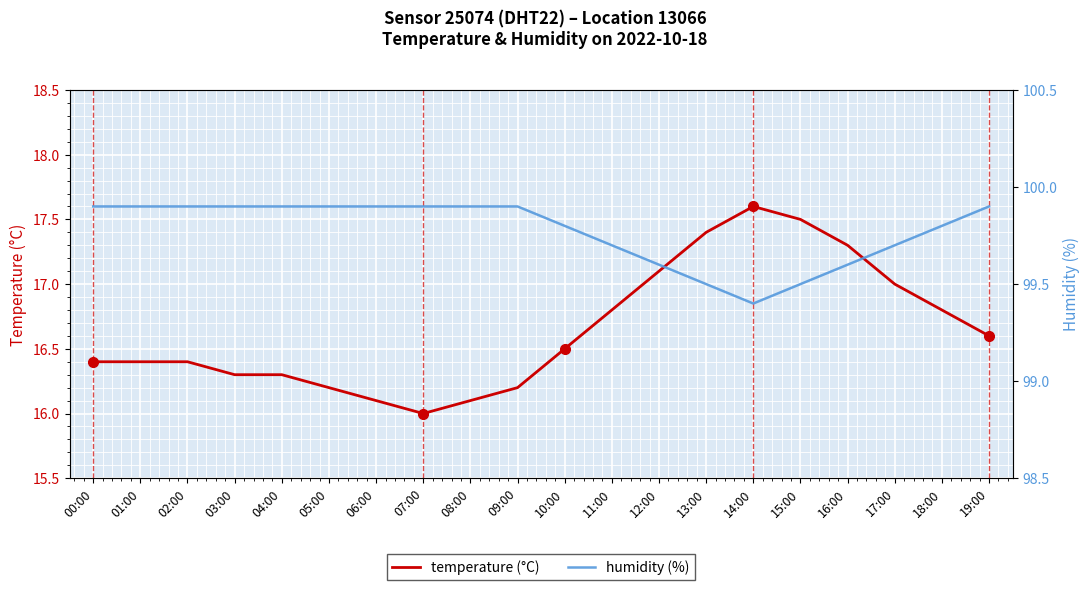

At which category does temperature (°C) reach its first local valley?

07:00